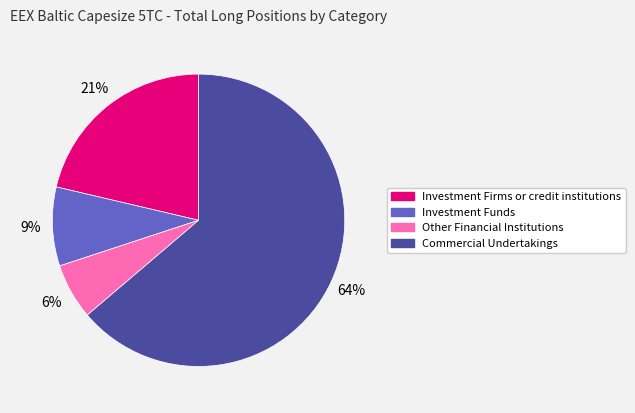

Is it true that Investment Funds is 1% of the pie?

False